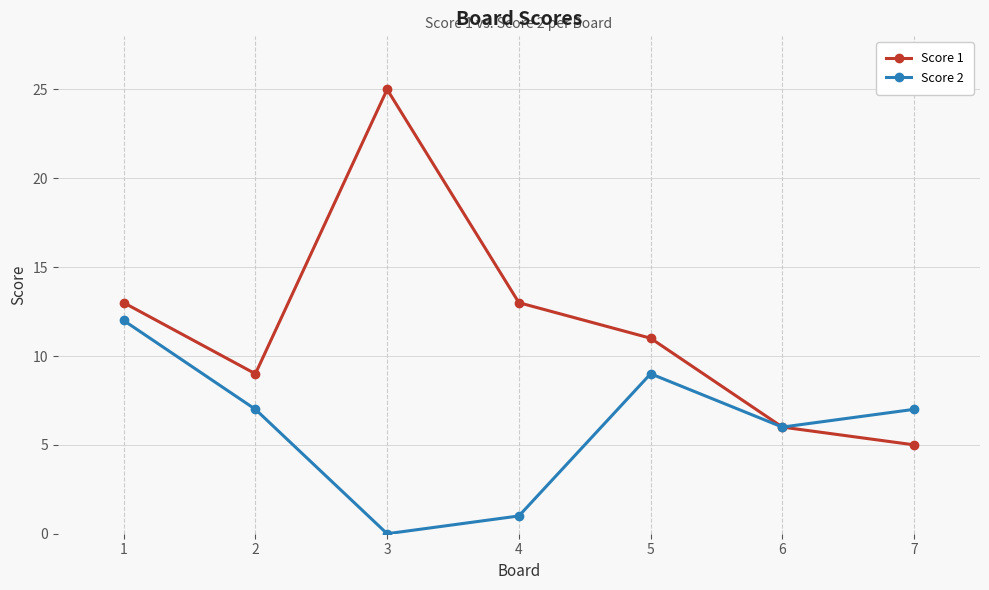

Rank the series by their average value, from highest to lowest.

Score 1, Score 2